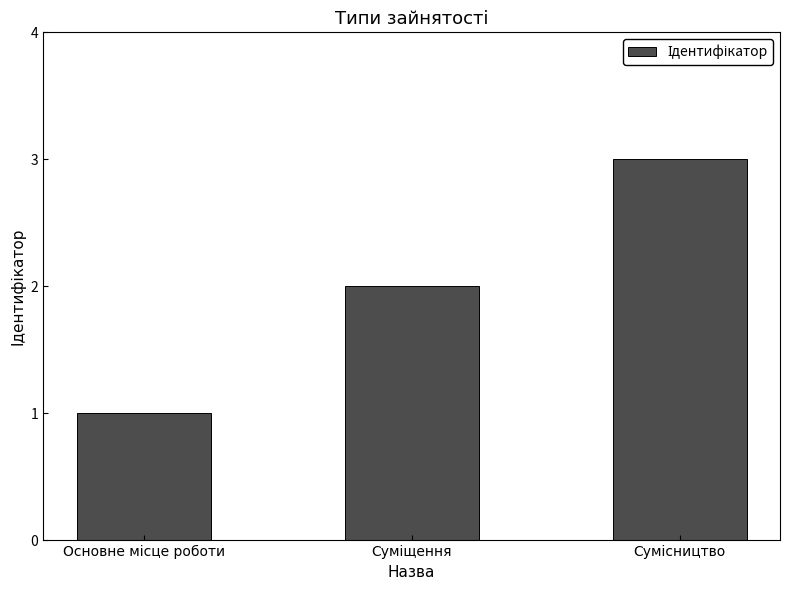

What is the sum of all values?

6